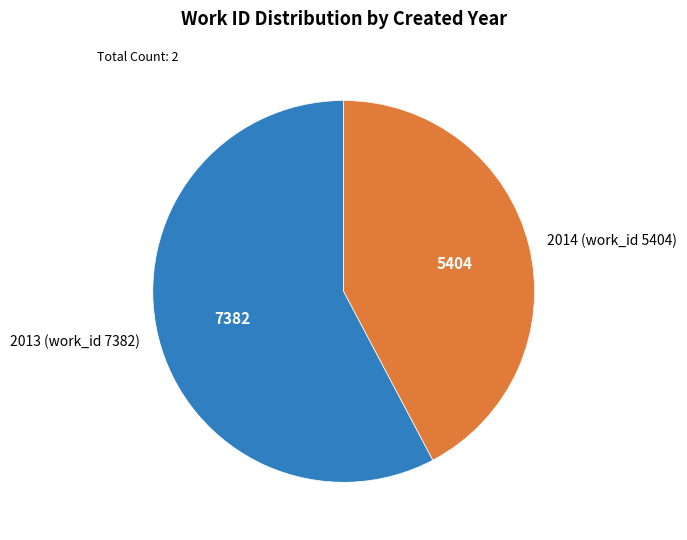

What is the smallest slice in the pie chart?

2014 (work_id 5404)